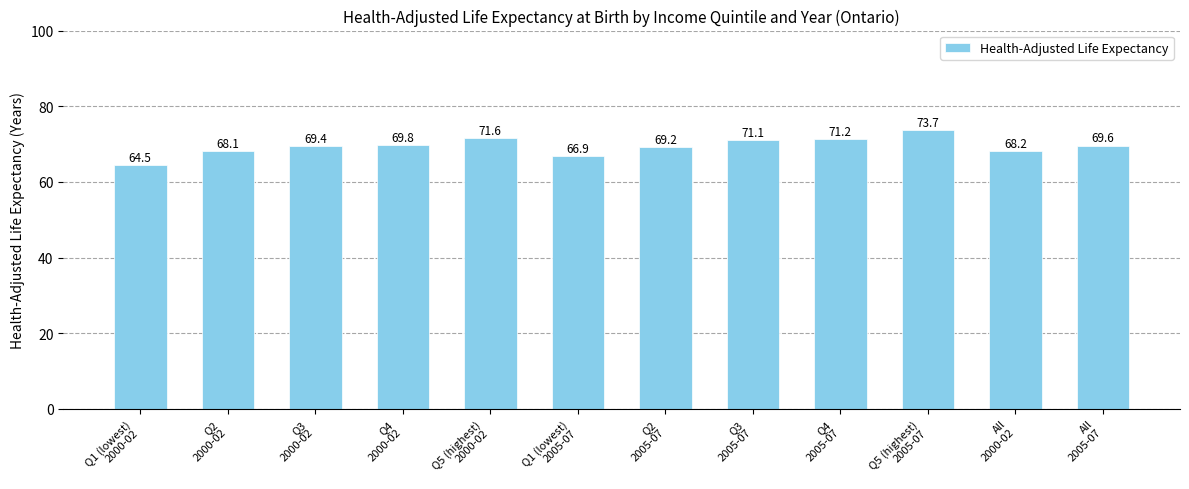

What is the ratio of the value at Q2
2000-02 to the value at Q1 (lowest)
2000-02?

1.1